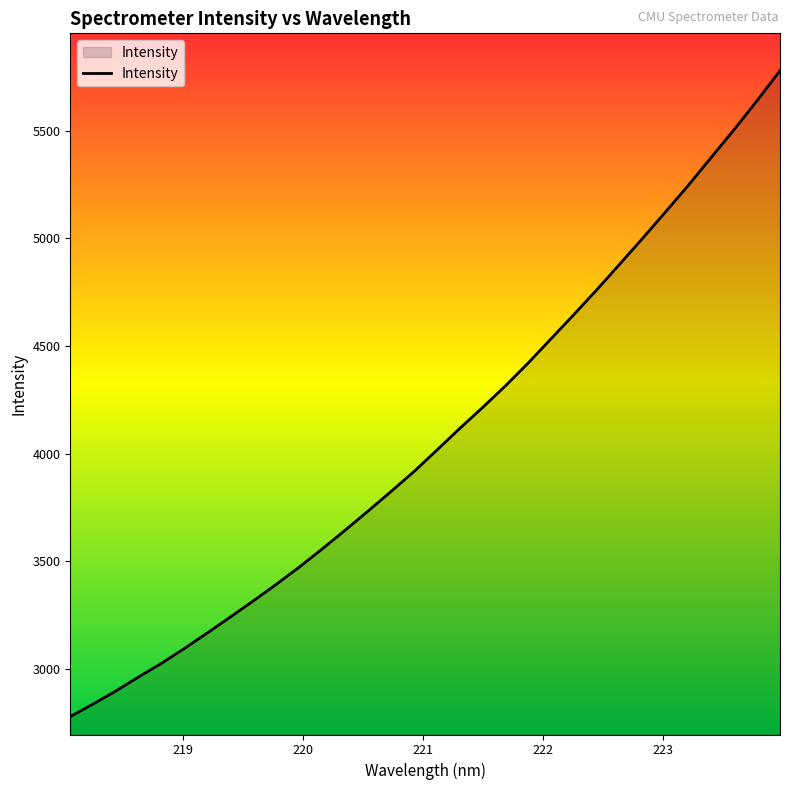

What is the greatest value displayed?

5779.6